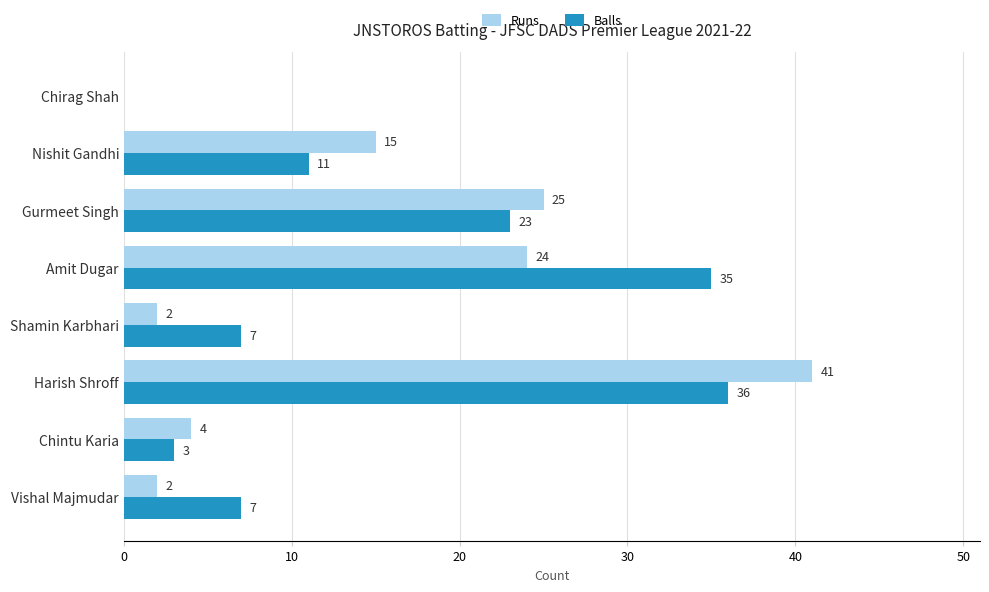

The value of Balls at Harish Shroff is 11. True or false?

False